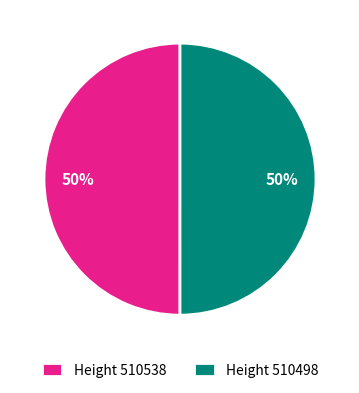

Approximately how many times larger is the value at Height 510538 compared to Height 510498?

1.0